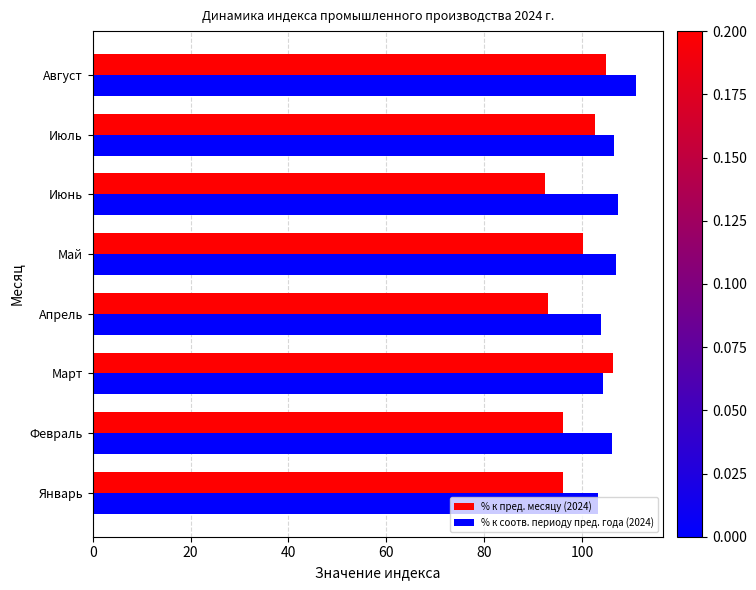

Rank the series at Апрель from lowest to highest value.

% к пред. месяцу (2024), % к соотв. периоду пред. года (2024)